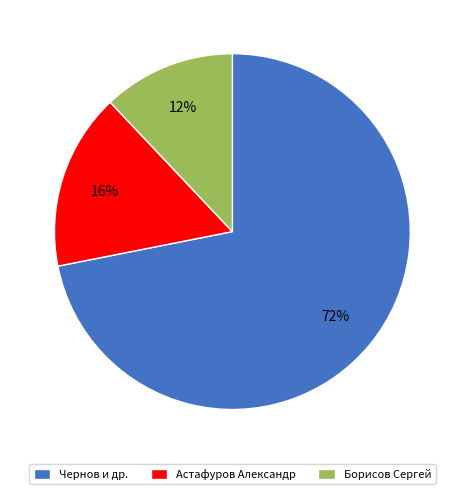

To the nearest percent, what portion does Борисов Сергей represent?

12%